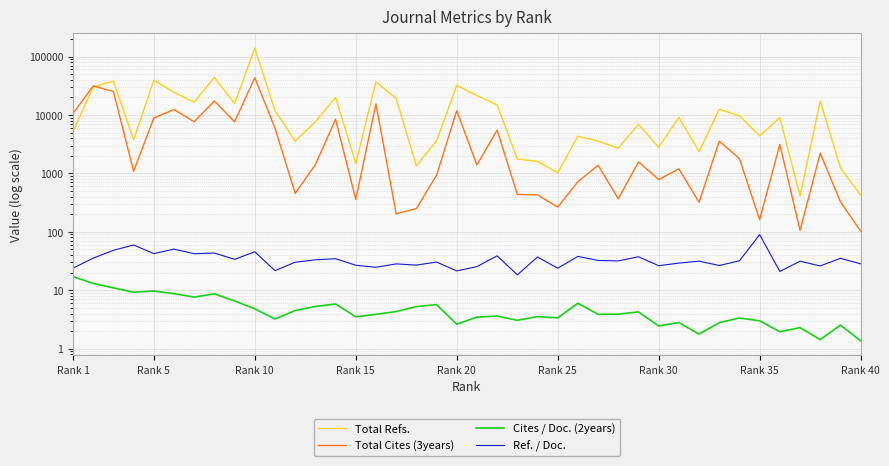

True or false: Cites / Doc. (2years) has a value of 5.2 at 27.

False